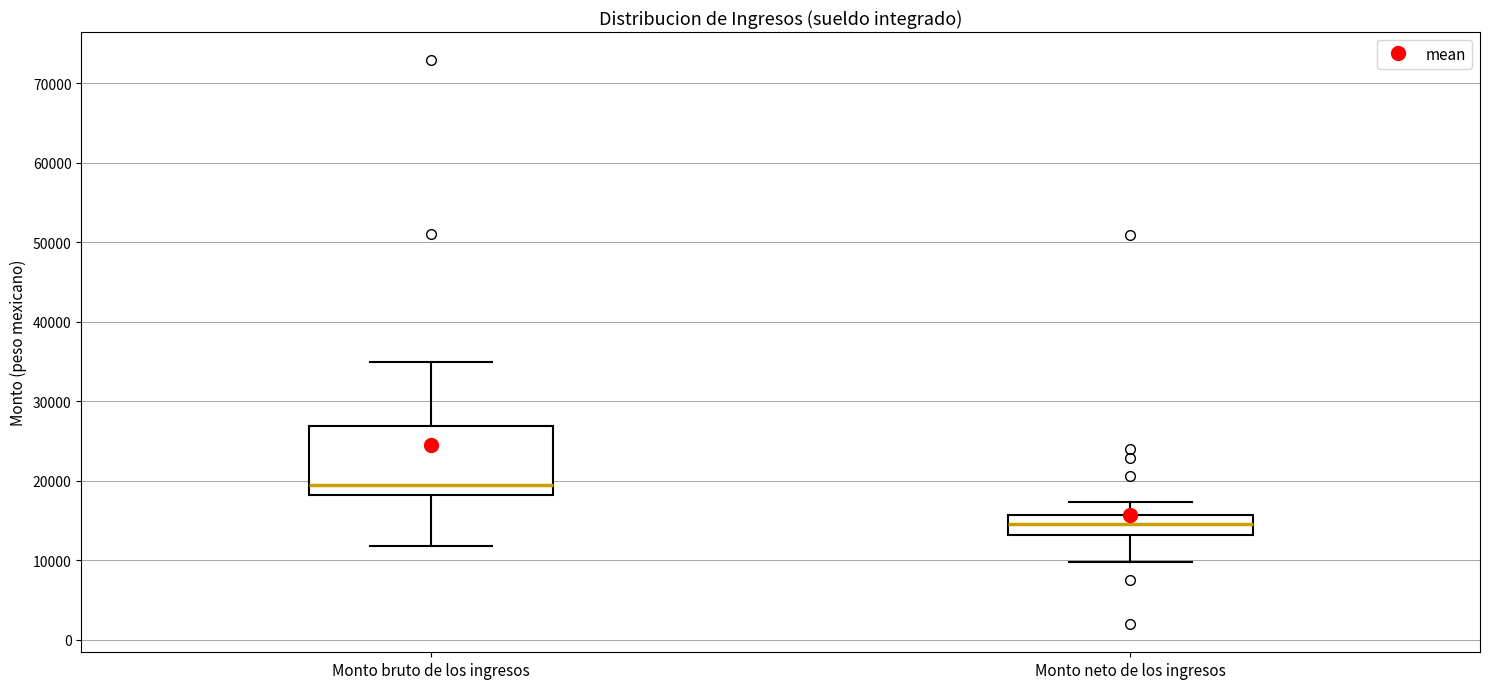

Reading left to right, transcribe this box plot: for each box, give where its median line is, the range the box spans, and where its two whiskers end, as read against the y-axis. The values are not printed on the chart, so give them approximately, as read against the axis.

Monto bruto de los ingresos: median 20000, box 18000 to 27000, whiskers 12000 to 35000
Monto neto de los ingresos: median 15000, box 13000 to 16000, whiskers 10000 to 17000